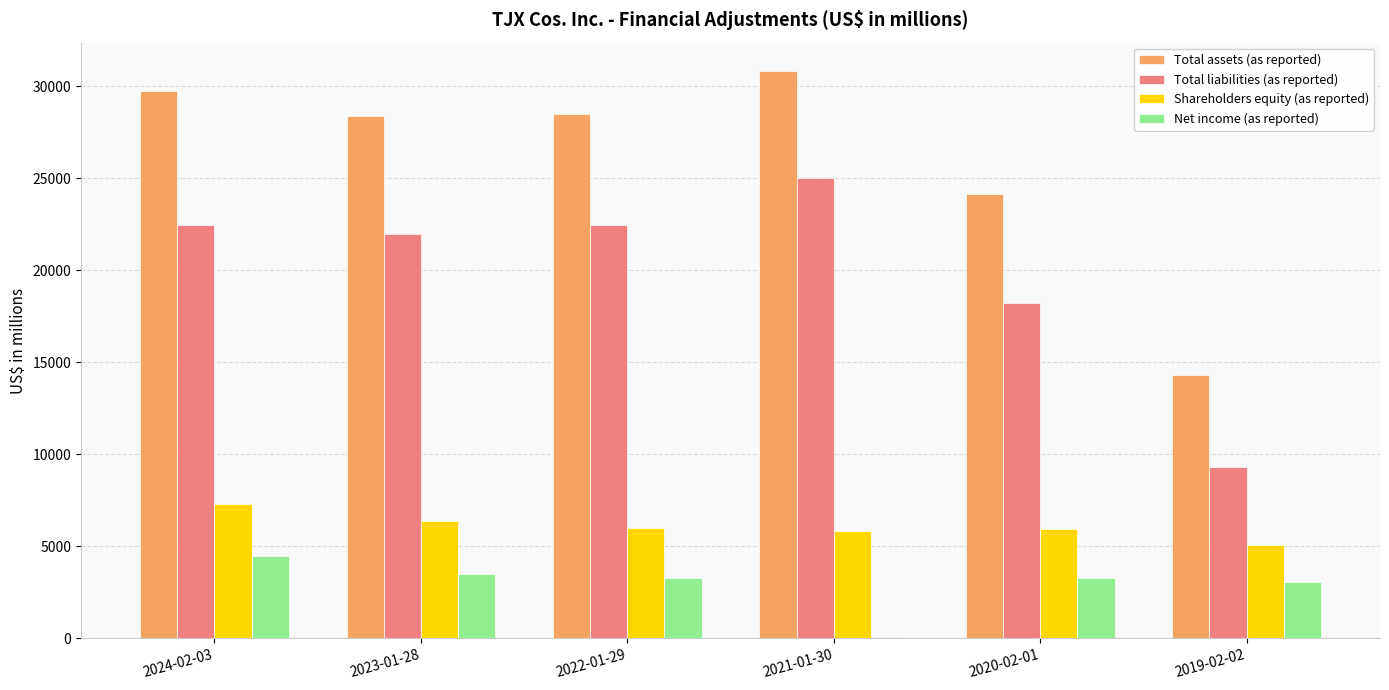

True or false: Total assets (as reported) has a value of 29747 at 2024-02-03.

True